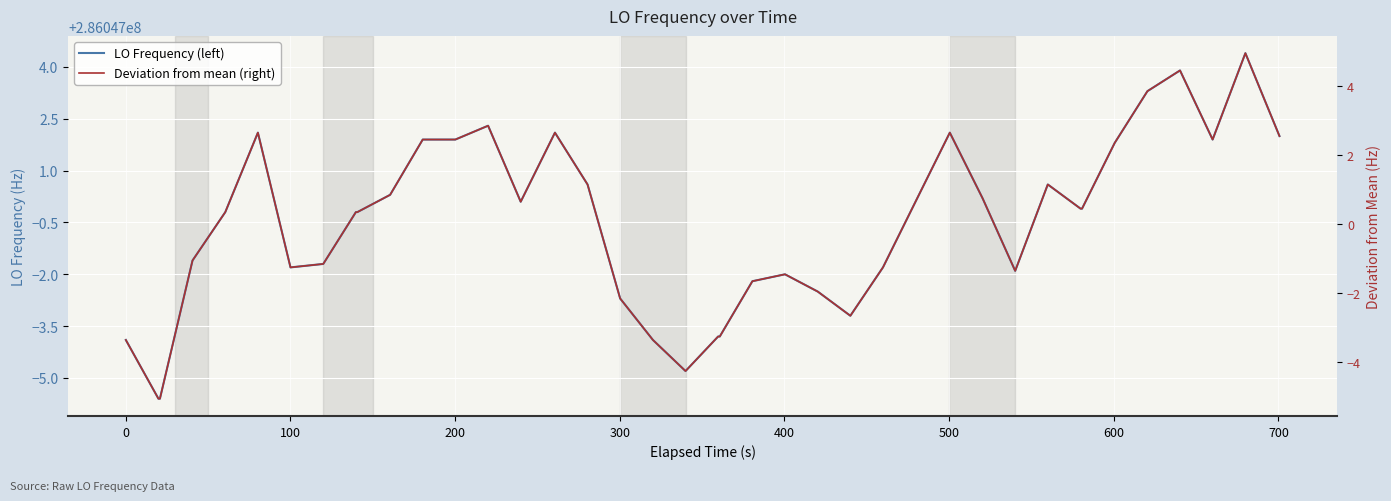

What is the difference between the maximum and minimum values in the LO Frequency (left) series?

10.0